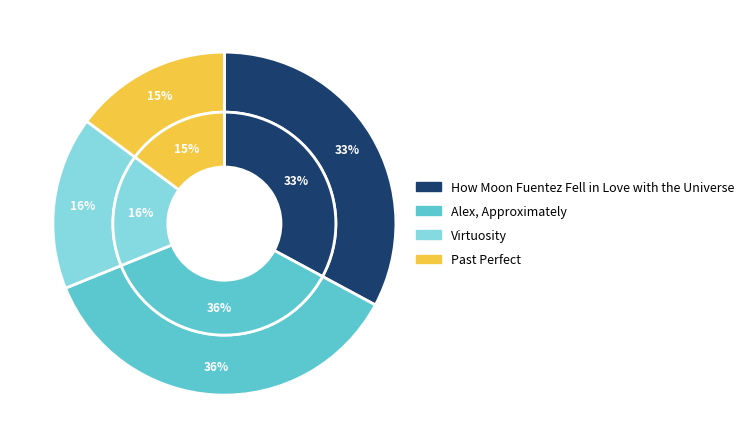

How many slices are in this pie chart?

4